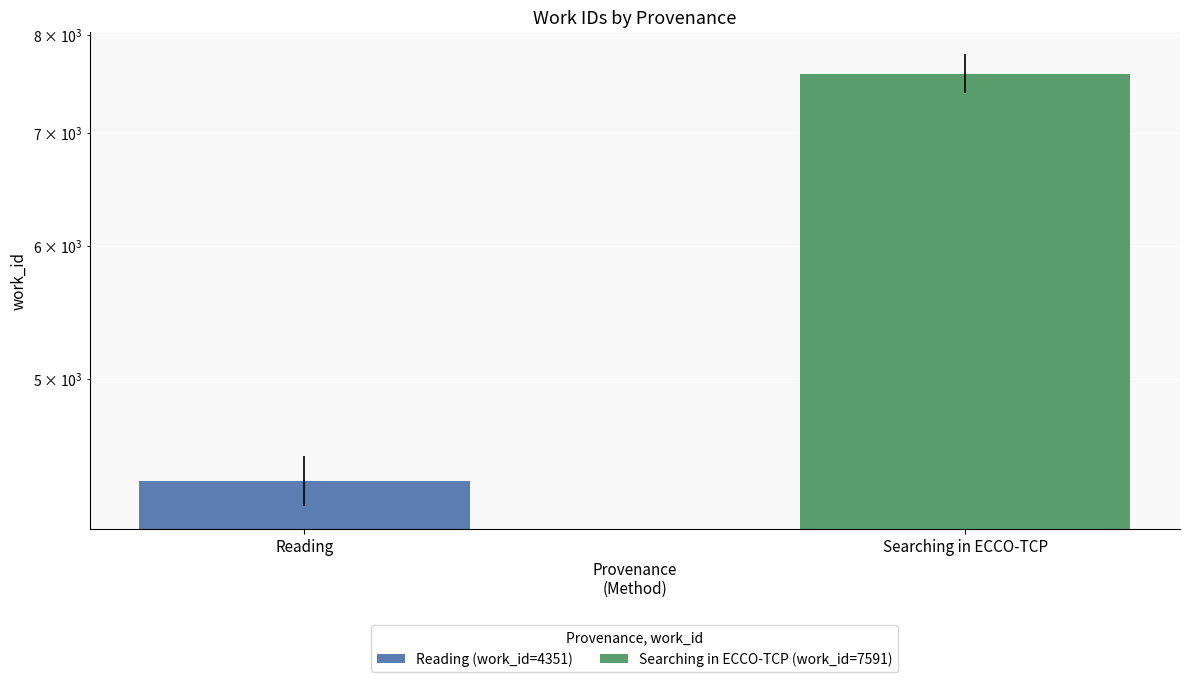

How many bars are there in total?

2